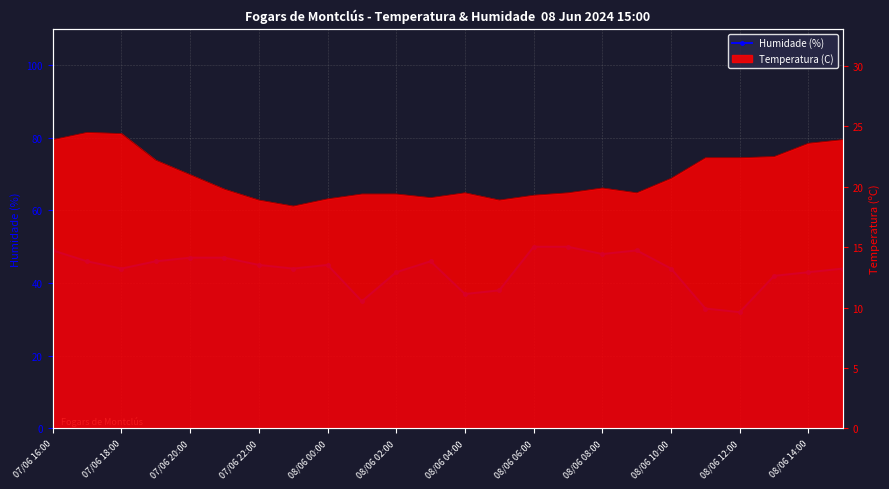

How many lines are shown in the chart?

1